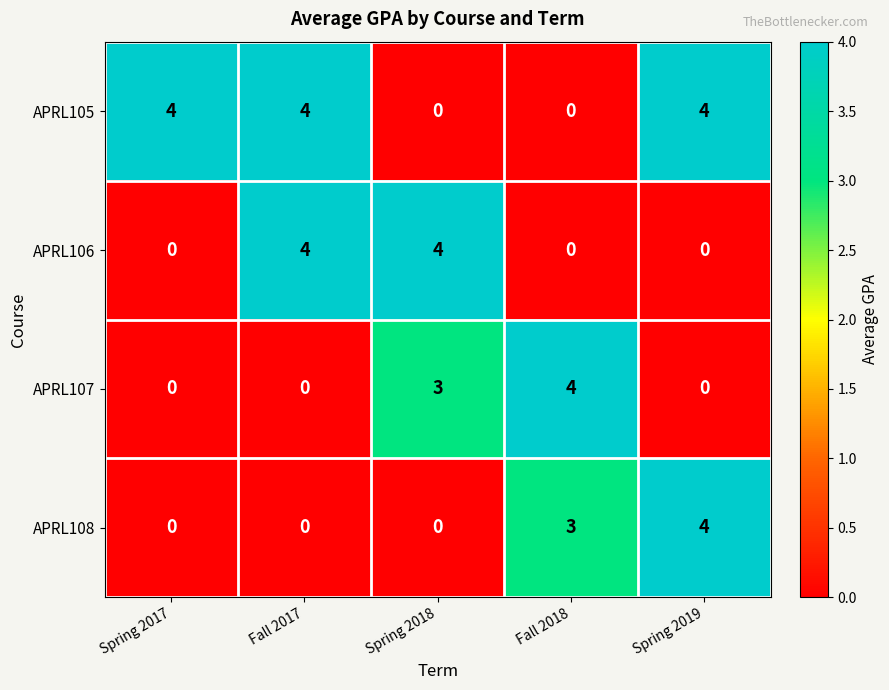

The APRL106 series shows 4 at Spring 2018. True or false?

True